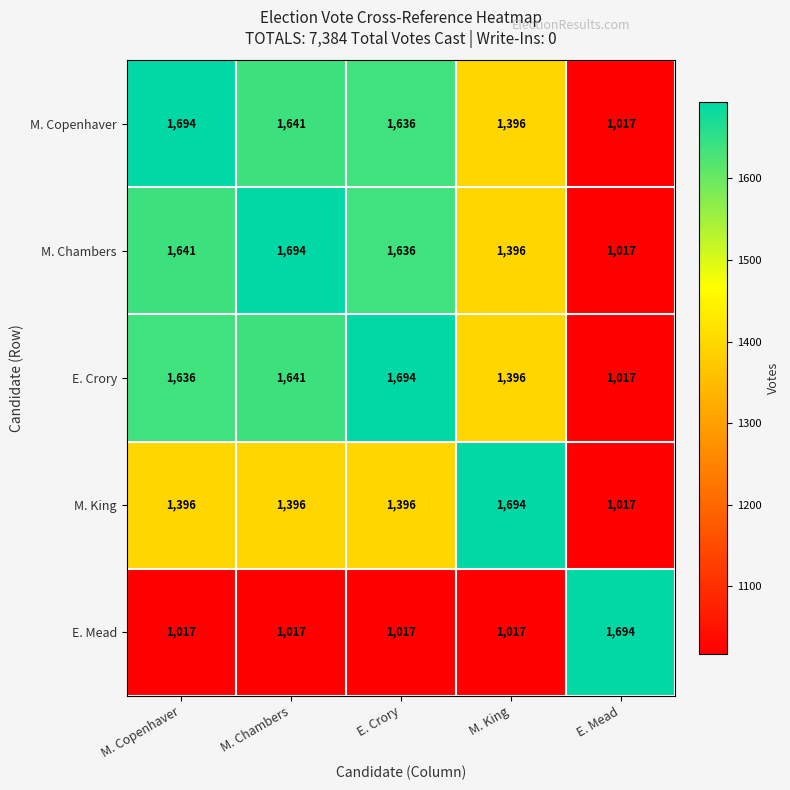

What is the total value across all series at E. Crory?

7379